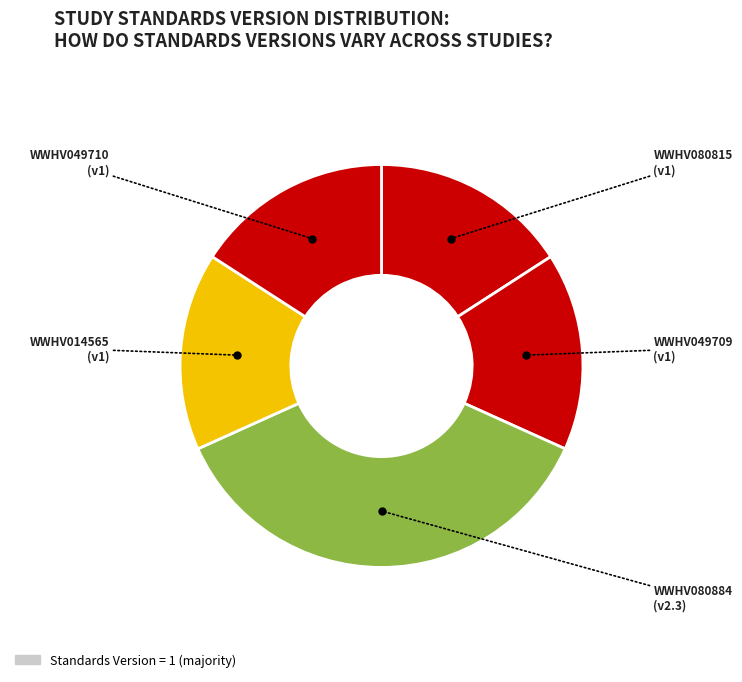

Which category has the smallest portion of the pie?

WWHV080815